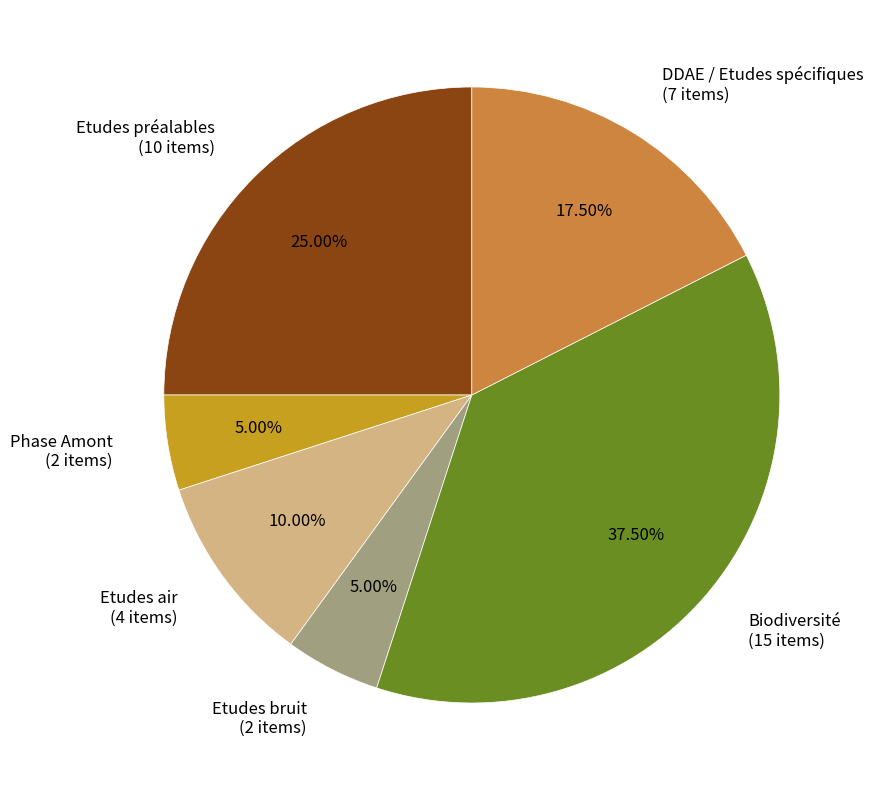

What is the ratio of the value at DDAE / Etudes spécifiques (7 items) to the value at Biodiversité (15 items)?

0.5